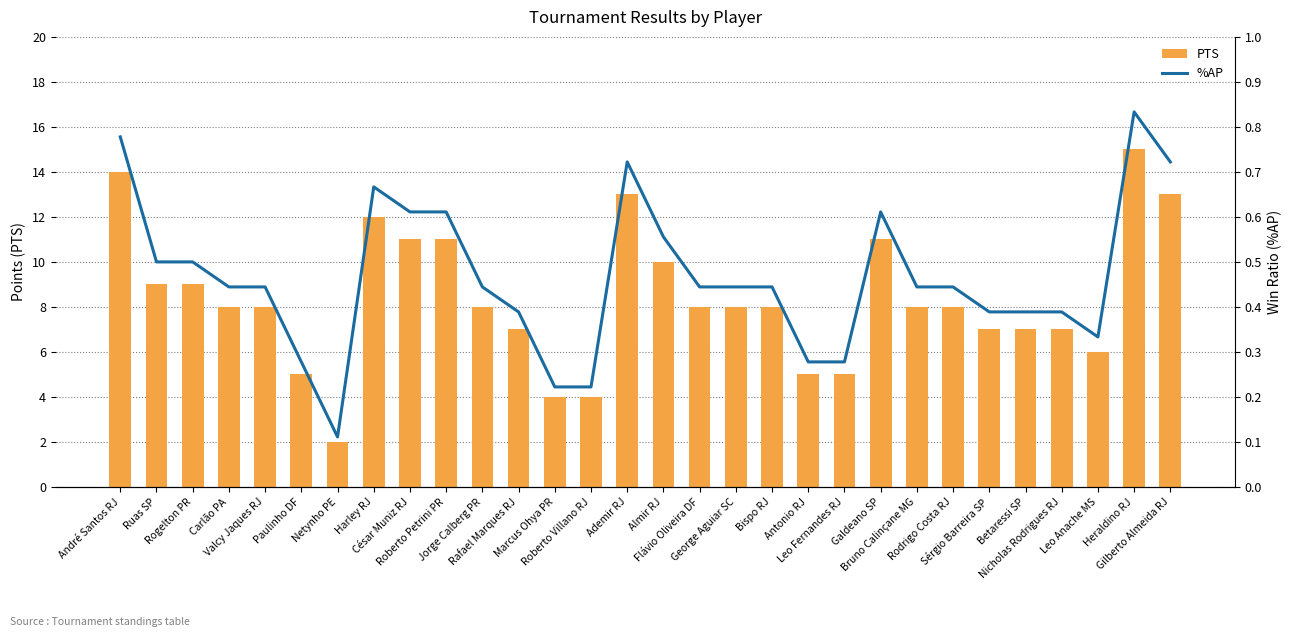

Reading left to right, what are all the values shown in this chart?

PTS: André Santos RJ=14.0	Ruas SP=9.0	Rogelton PR=9.0	Carlão PA=8.0	Valcy Jaques RJ=8.0	Paulinho DF=5.0	Netynho PE=2.0	Harley RJ=12.0	César Muniz RJ=11.0	Roberto Petrini PR=11.0	Jorge Calberg PR=8.0	Rafael Marques RJ=7.0	Marcus Ohya PR=4.0	Roberto Villano RJ=4.0	Ademir RJ=13.0	Almir RJ=10.0	Flávio Oliveira DF=8.0	George Aguiar SC=8.0	Bispo RJ=8.0	Antonio RJ=5.0	Leo Fernandes RJ=5.0	Galdeano SP=11.0	Bruno Calinçane MG=8.0	Rodrigo Costa RJ=8.0	Sérgio Barreira SP=7.0	Betaressi SP=7.0	Nicholas Rodrigues RJ=7.0	Leo Anache MS=6.0	Heraldino RJ=15.0	Gilberto Almeida RJ=13.0
%AP: André Santos RJ=0.8	Ruas SP=0.5	Rogelton PR=0.5	Carlão PA=0.4	Valcy Jaques RJ=0.4	Paulinho DF=0.3	Netynho PE=0.1	Harley RJ=0.7	César Muniz RJ=0.6	Roberto Petrini PR=0.6	Jorge Calberg PR=0.4	Rafael Marques RJ=0.4	Marcus Ohya PR=0.2	Roberto Villano RJ=0.2	Ademir RJ=0.7	Almir RJ=0.6	Flávio Oliveira DF=0.4	George Aguiar SC=0.4	Bispo RJ=0.4	Antonio RJ=0.3	Leo Fernandes RJ=0.3	Galdeano SP=0.6	Bruno Calinçane MG=0.4	Rodrigo Costa RJ=0.4	Sérgio Barreira SP=0.4	Betaressi SP=0.4	Nicholas Rodrigues RJ=0.4	Leo Anache MS=0.3	Heraldino RJ=0.8	Gilberto Almeida RJ=0.7